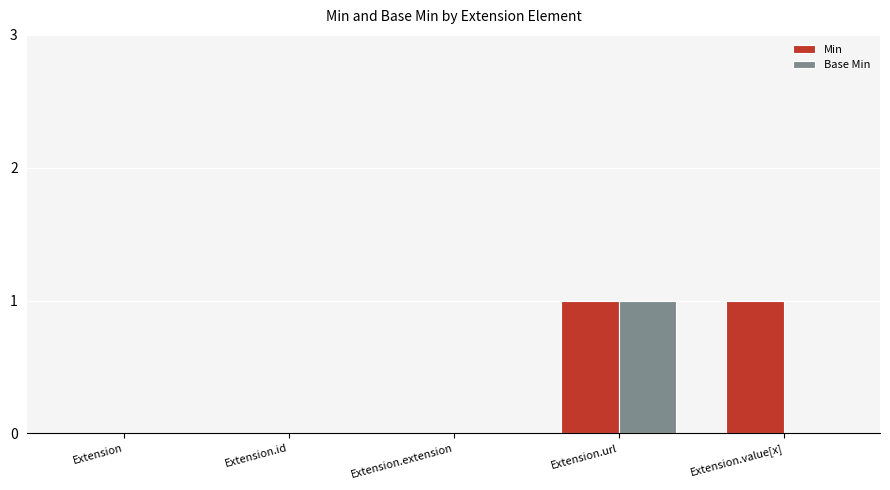

How many series are shown in this chart?

2